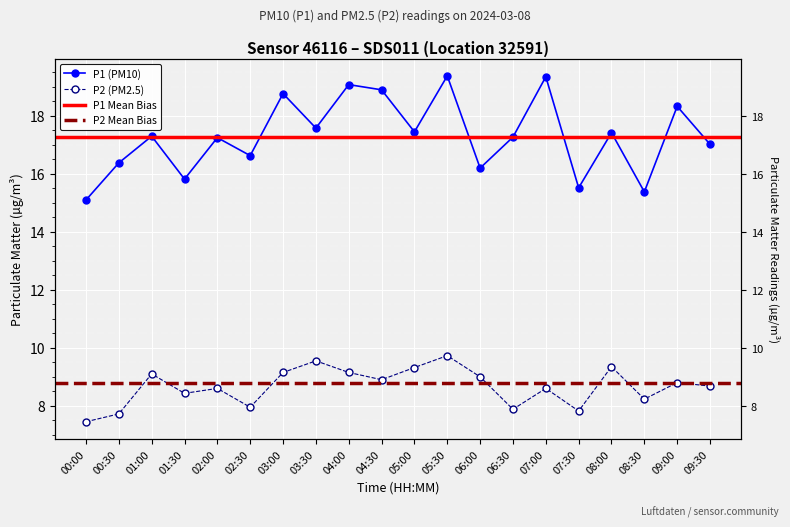

What position from the right is 05:00?

10